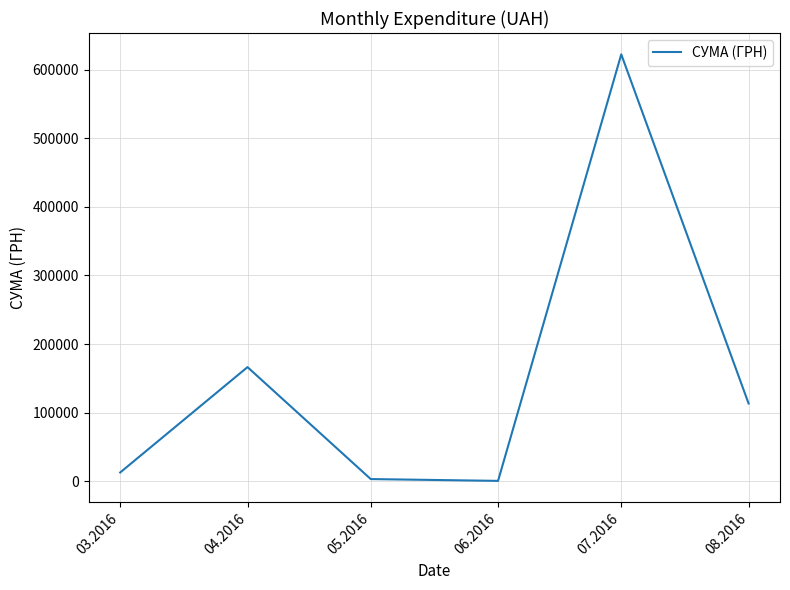

What is the difference between the maximum and minimum values?

621524.4